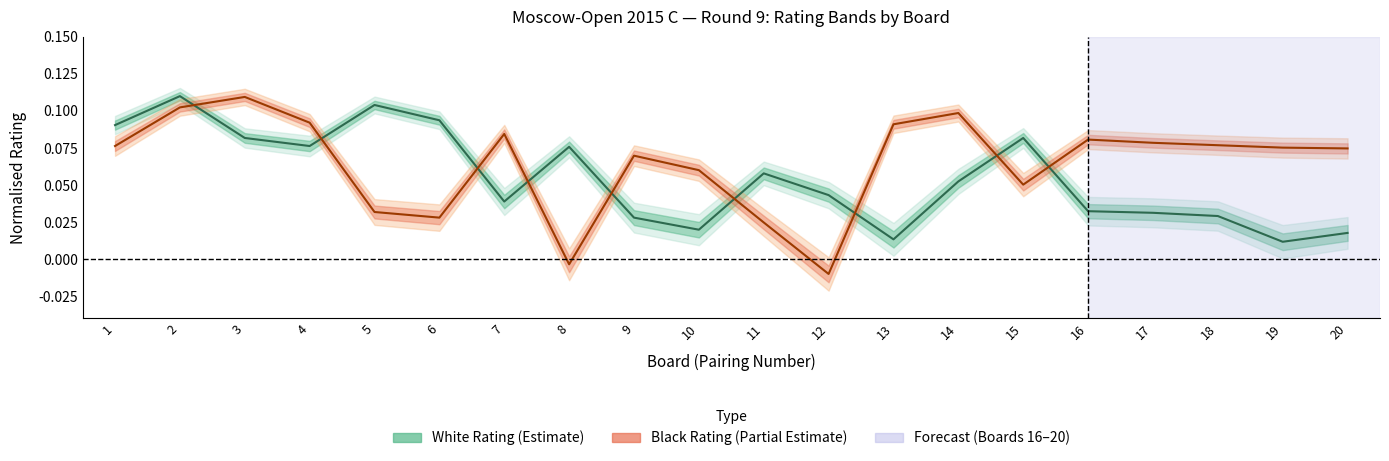

How many interior local peaks does the col_11_black series have?

5